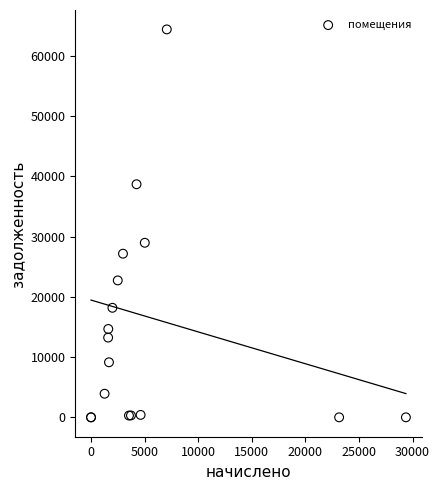

What Y value in the scatter plot is closest to 32206?

28982.5